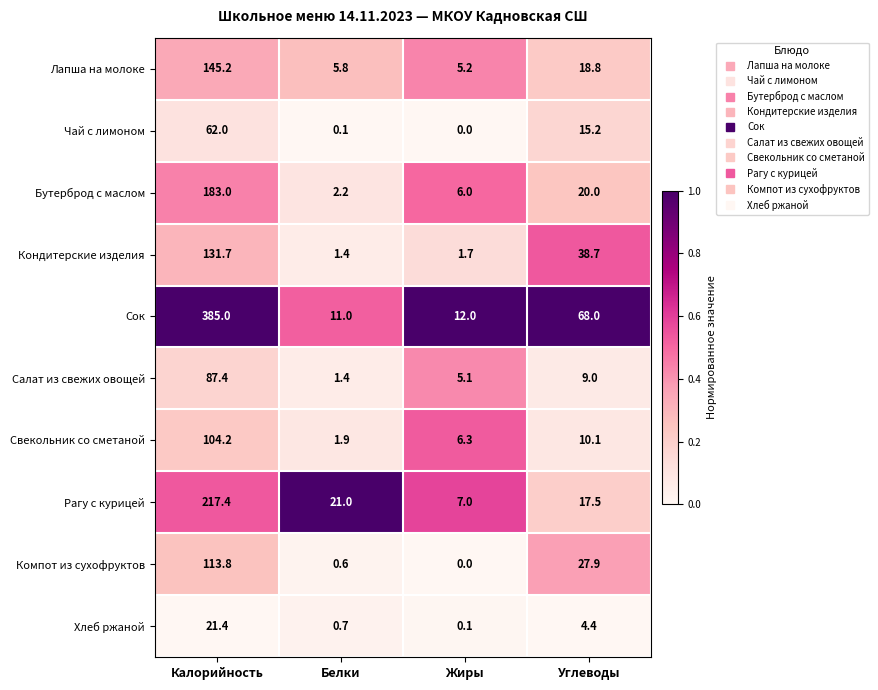

What is the difference between the highest and lowest values at Жиры?

12.0